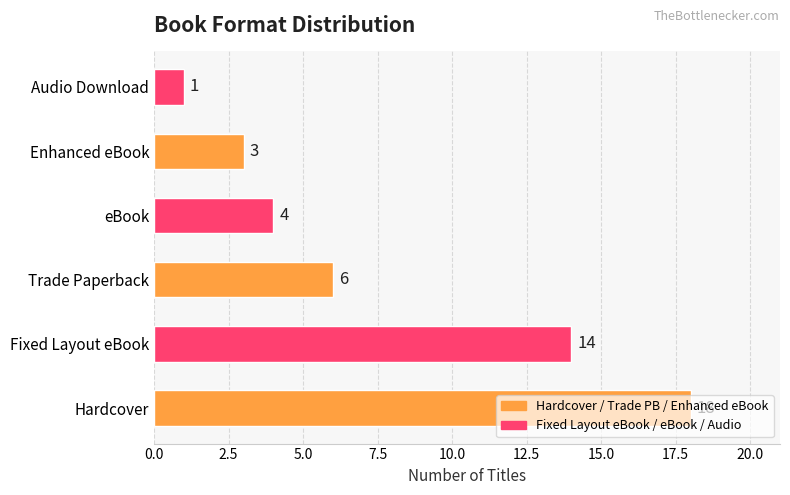

Where is the data nearest to the value 9?

Trade Paperback